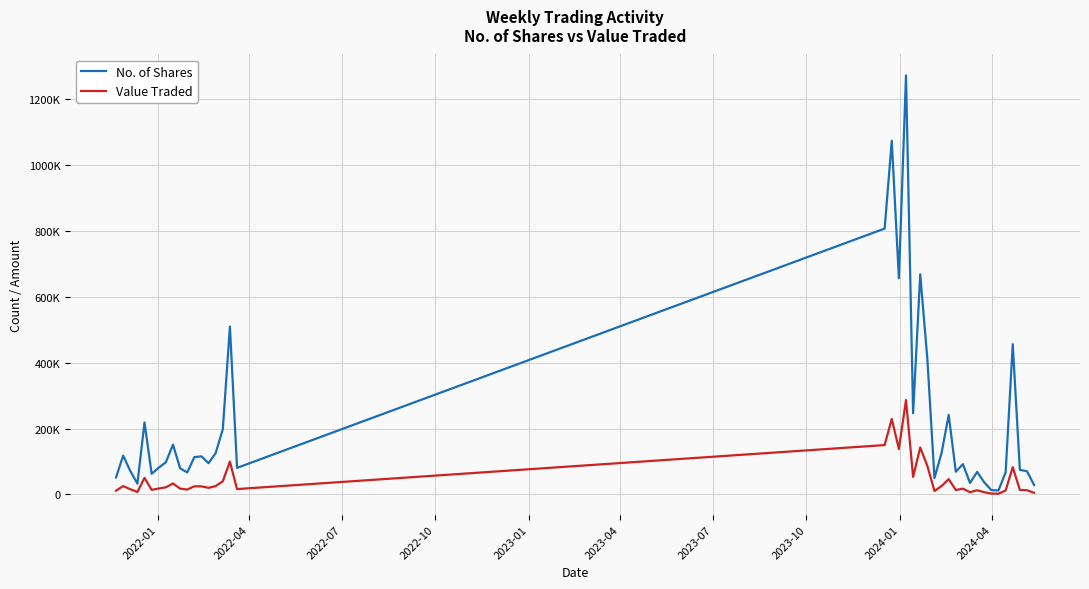

Reading left to right, what are all the values shown in this chart?

No. of Shares: 51557	117706	70979	32619	218464	62475	80935	97638	151030	79219	66553	113084	115560	94632	125500	197827	509540	80500	807058	1073715	656060	1272147	246226	668136	411346	49567	126042	241254	68715	91859	34591	68186	36268	12775	12150	66741	455932	74489	70255	28446
Value Traded: 11371	25046	15625	7219	50032	13760	17841	21471	33128	17510	14653	24546	24293	19883	25188	39944	99437	16101	149687	229063	137810	286484	53049	142358	86418	10330	25231	46263	13194	17460	6575	12538	6553	2304	2188	11782	82561	13432	12530	4966